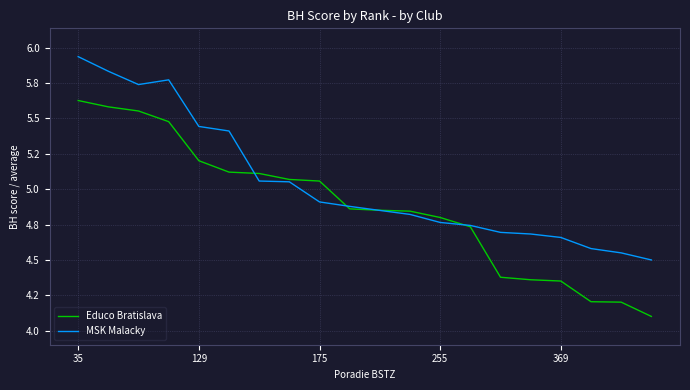

Does the chart have visible grid lines?

Yes